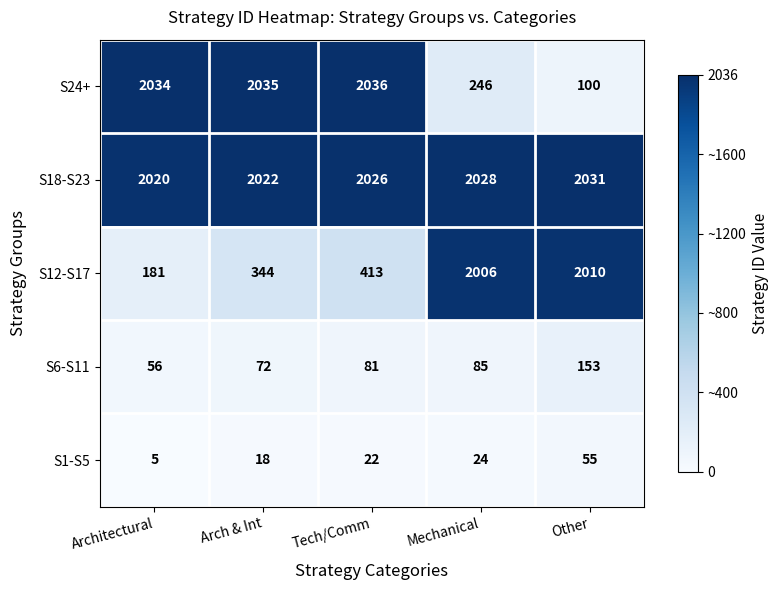

At how many categories does at least one series exceed 1392?

5